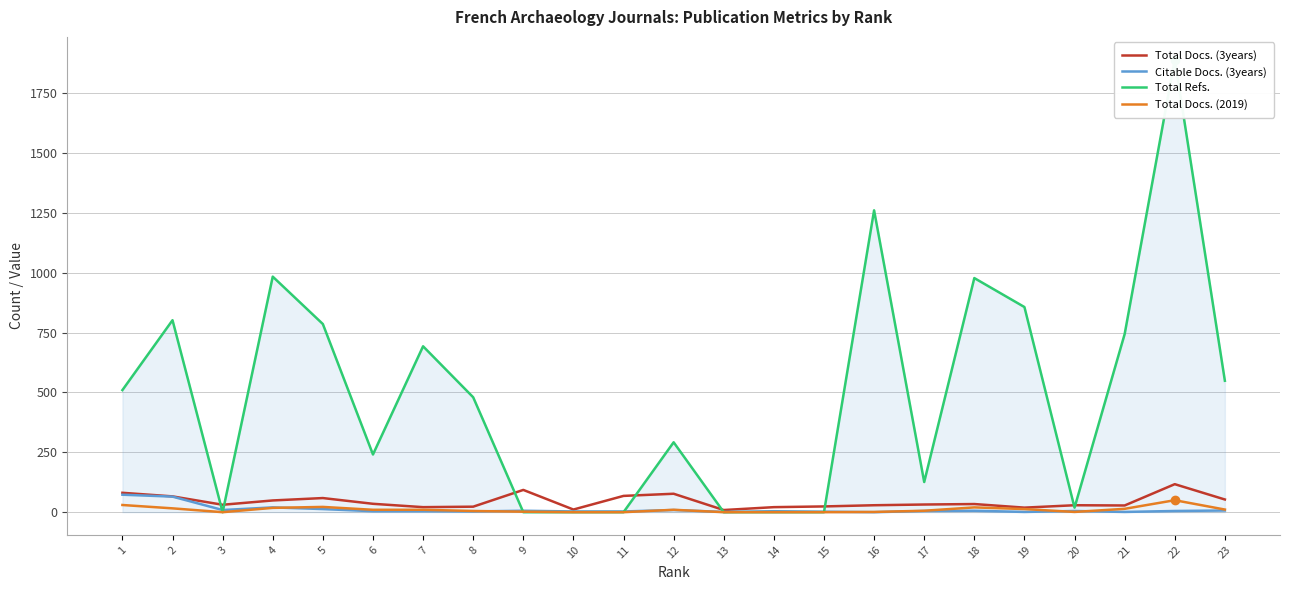

At which label does Total Refs. first exceed 480?

1